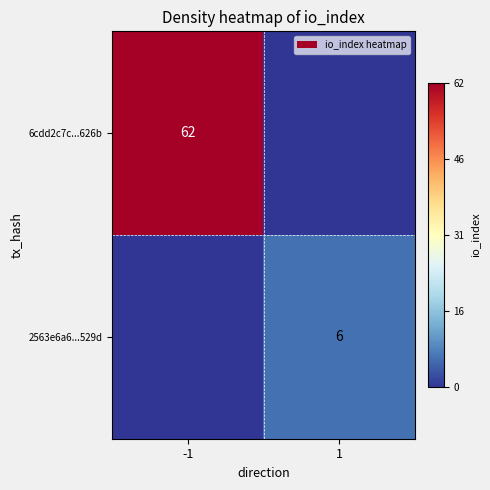

What is the sum of the 6cdd2c7c...626b values at 1 and -1?

62